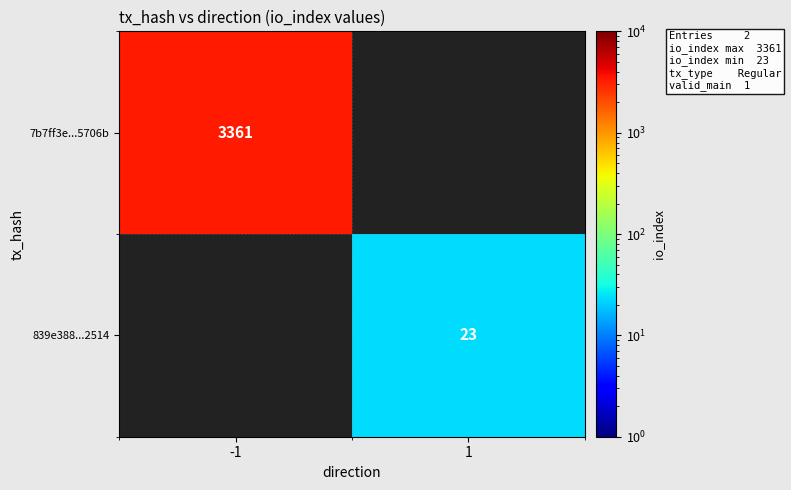

The 7b7ff3e...5706b series shows 5498 at -1. True or false?

False